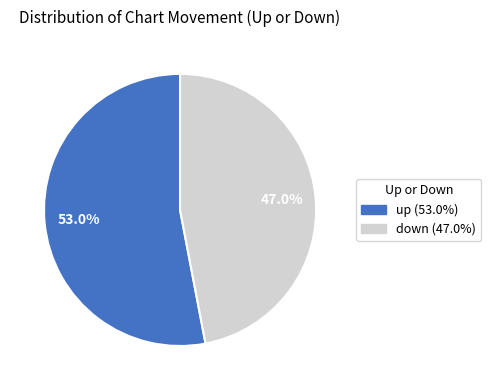

To the nearest percent, what is the difference between the largest and smallest slice percentages?

6%